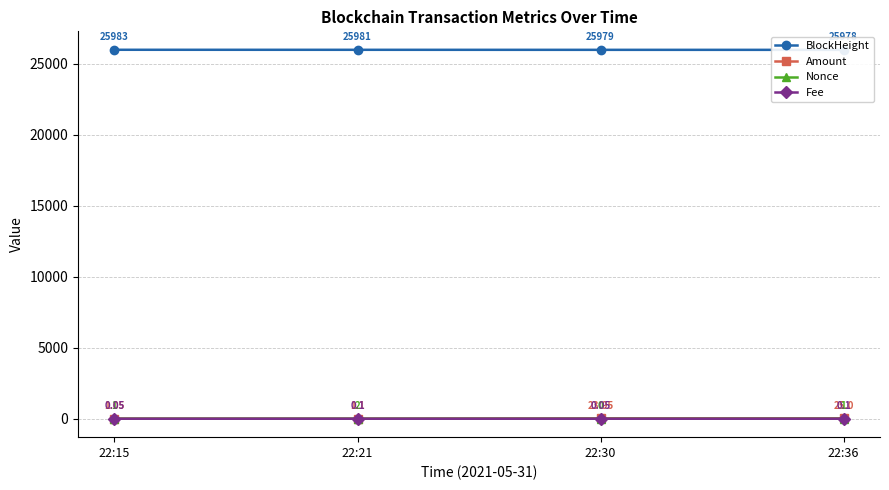

How many values in the Amount series exceed 23?

2